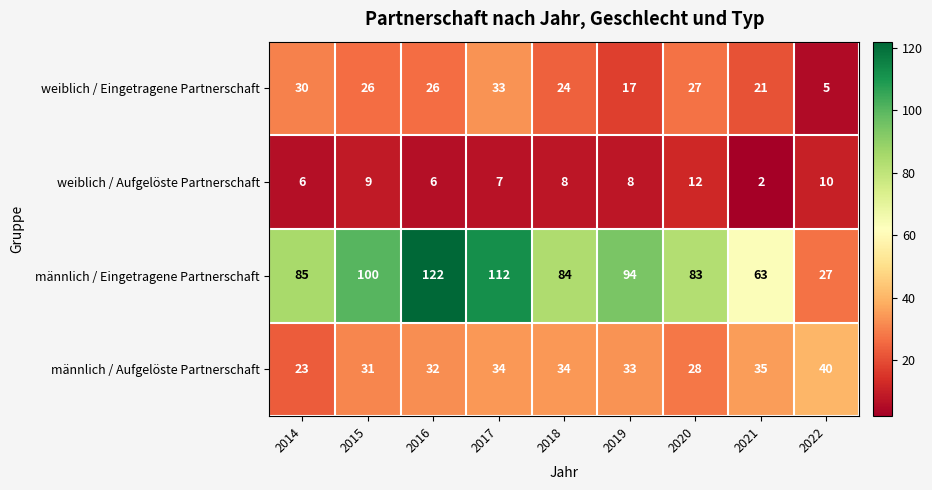

The value of männlich / Eingetragene Partnerschaft at 2020 is 40. True or false?

False